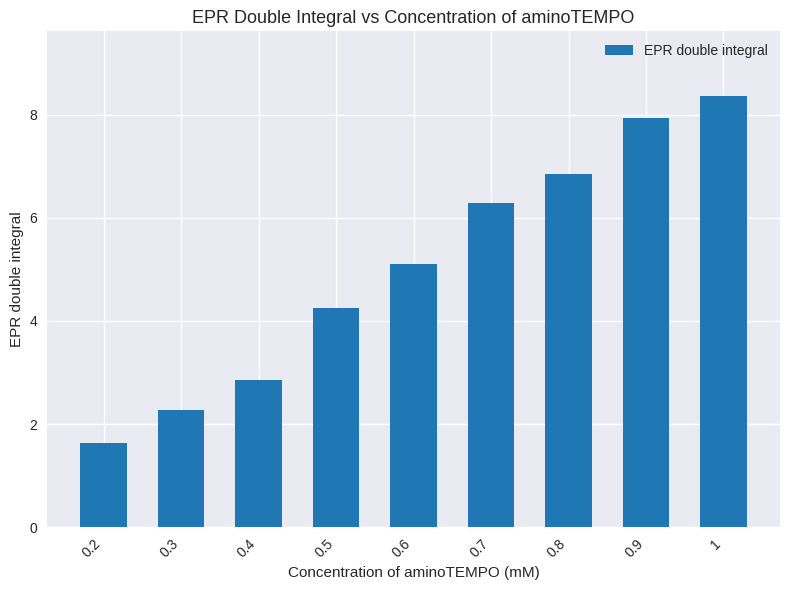

True or false: the data shows 3.8 at 0.4.

False